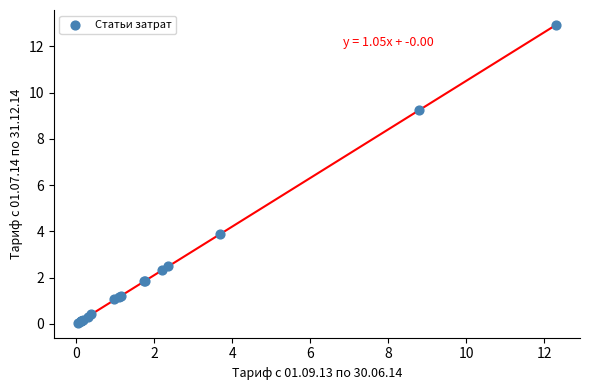

What Y value in the scatter plot is closest to 6?

3.9